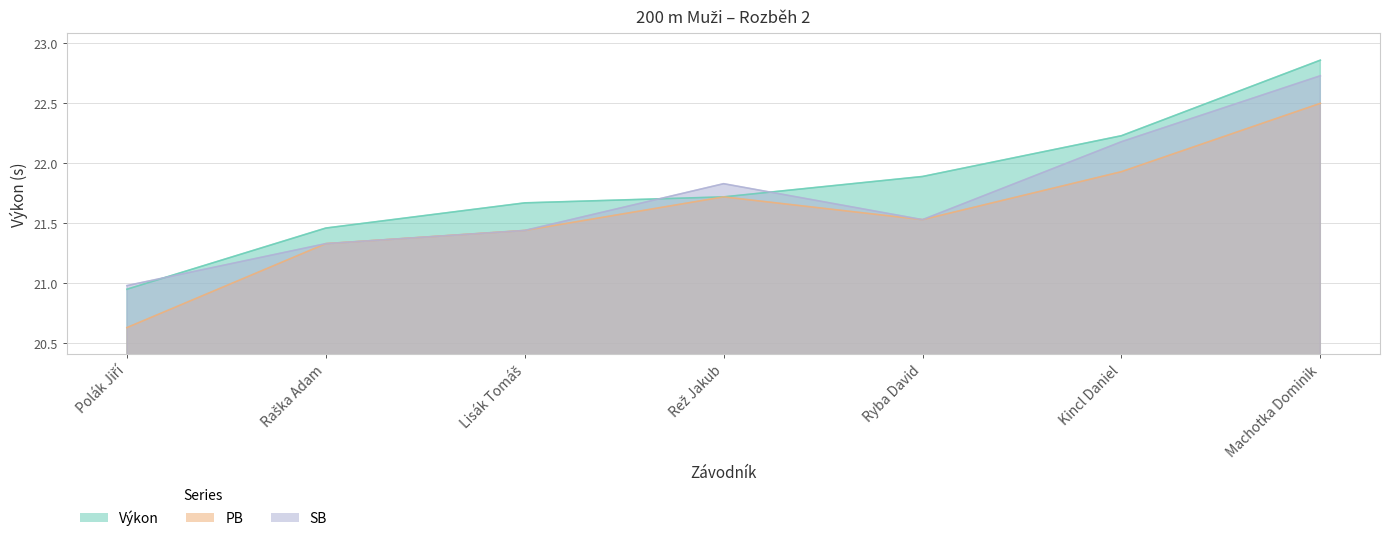

Which series has the largest total across all categories?

Výkon